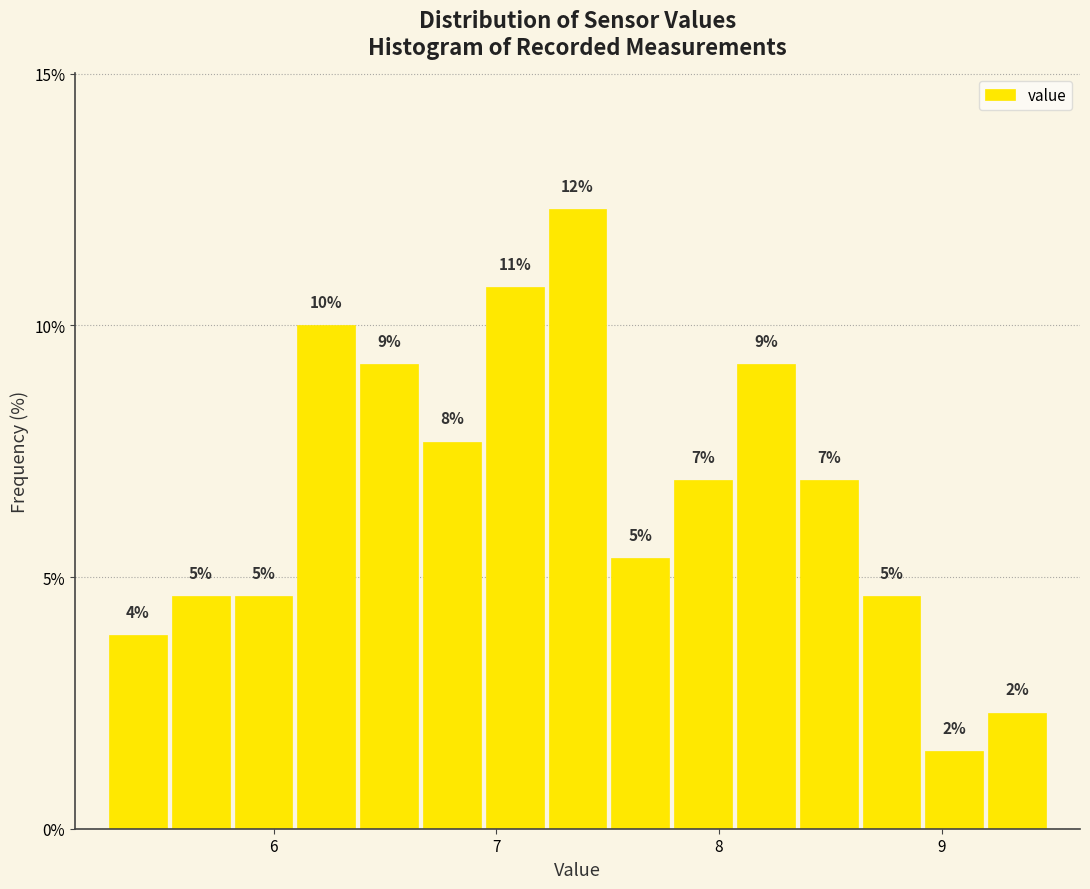

Around what value on the x-axis is the tallest bar? Give the approximate position of its centre, as read against the axis.

7.4